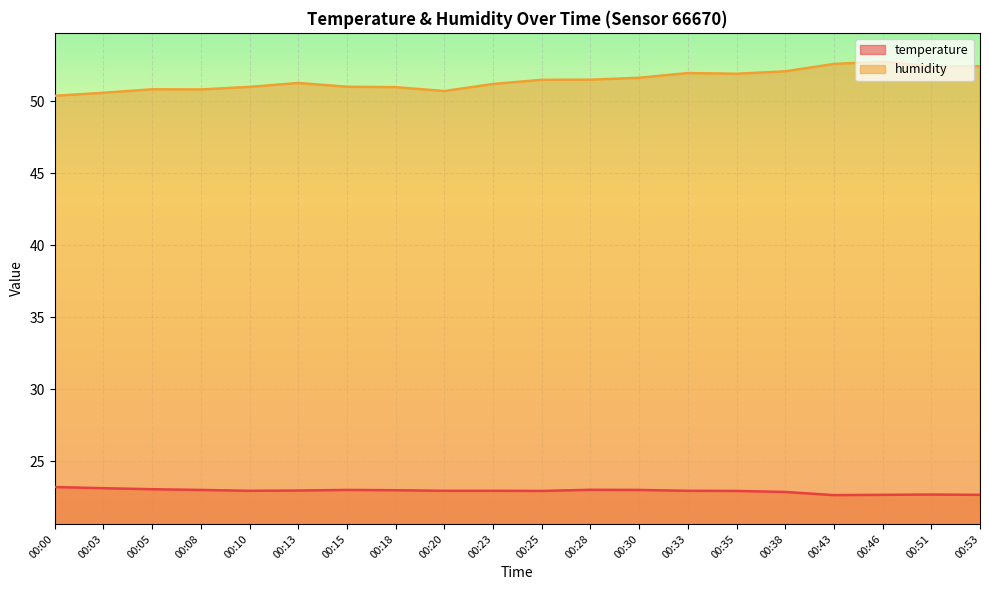

What is the average value of the humidity series?

51.5